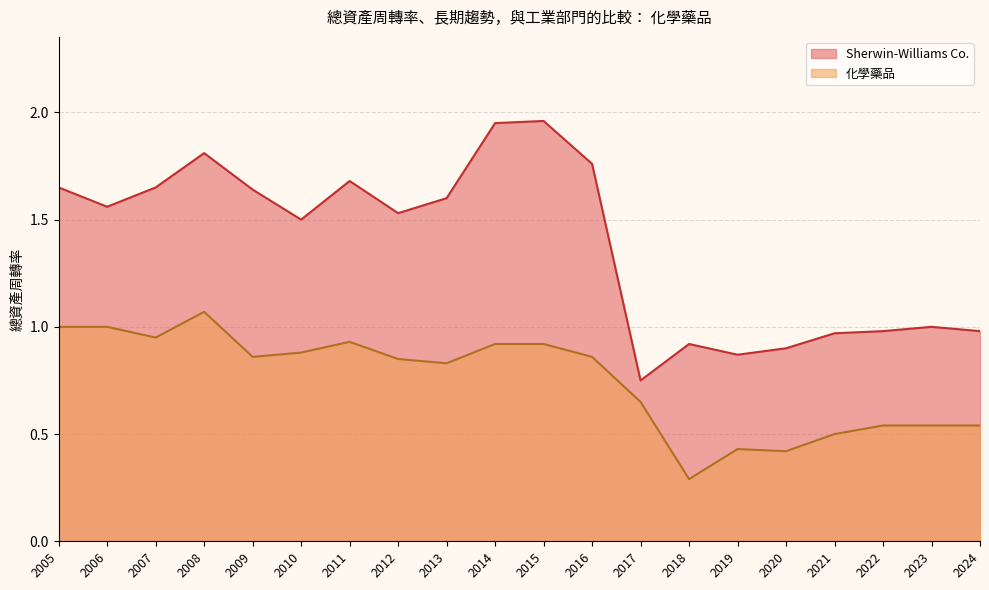

True or false: 化學藥品 and Sherwin-Williams Co. cross at least once.

False